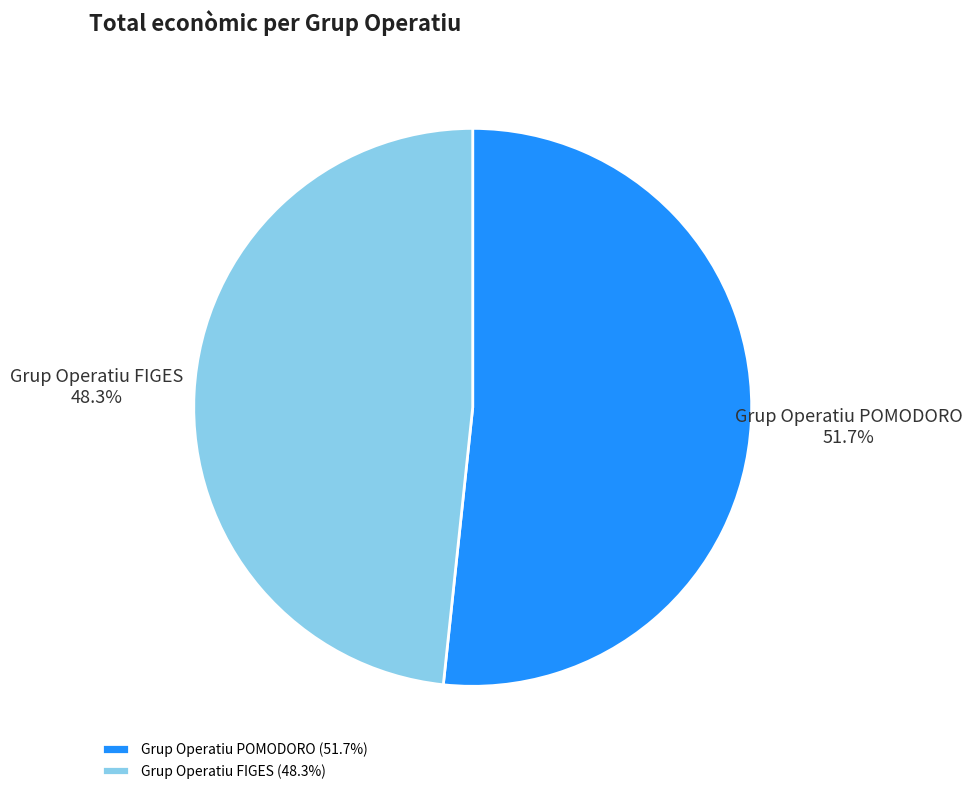

Which category accounts for the majority?

Grup Operatiu POMODORO